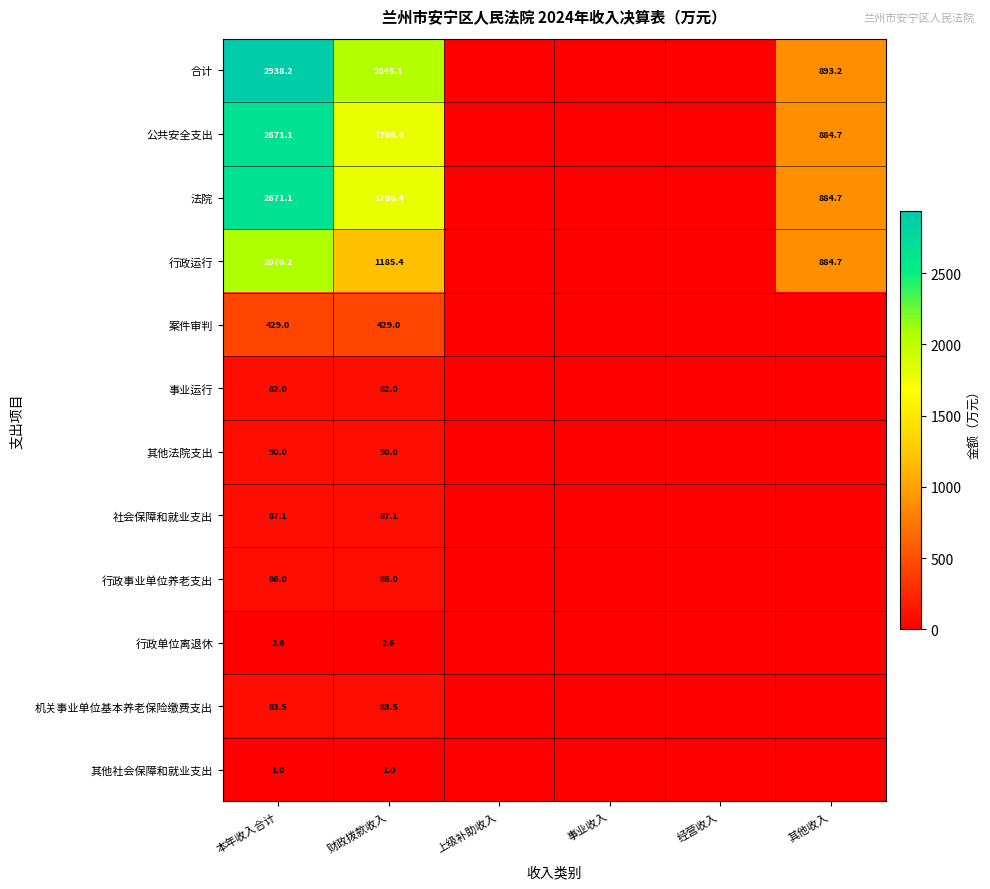

At which category does the chart reach its peak across all series?

本年收入合计